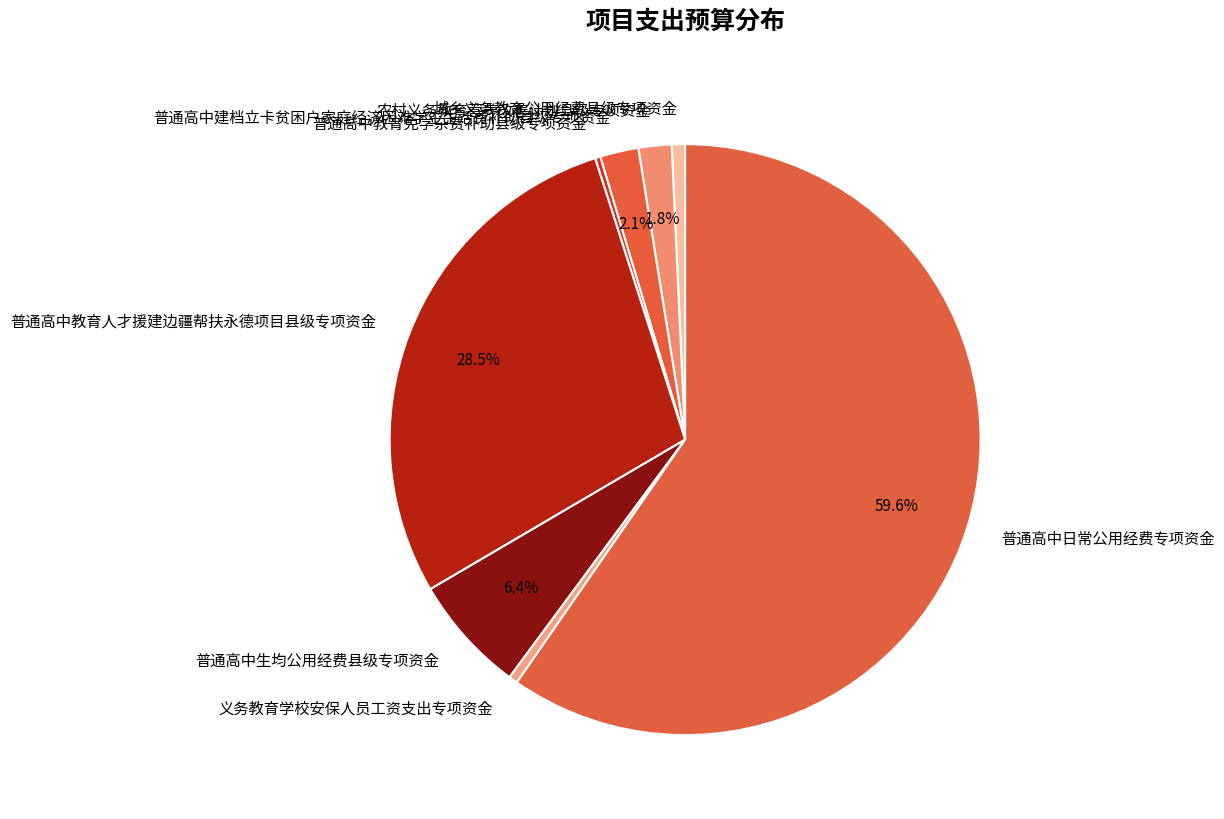

Between 普通高中建档立卡贫困户家庭经济困难学生生活费补助县级专项资金 and 普通高中日常公用经费专项资金, which is larger?

普通高中日常公用经费专项资金